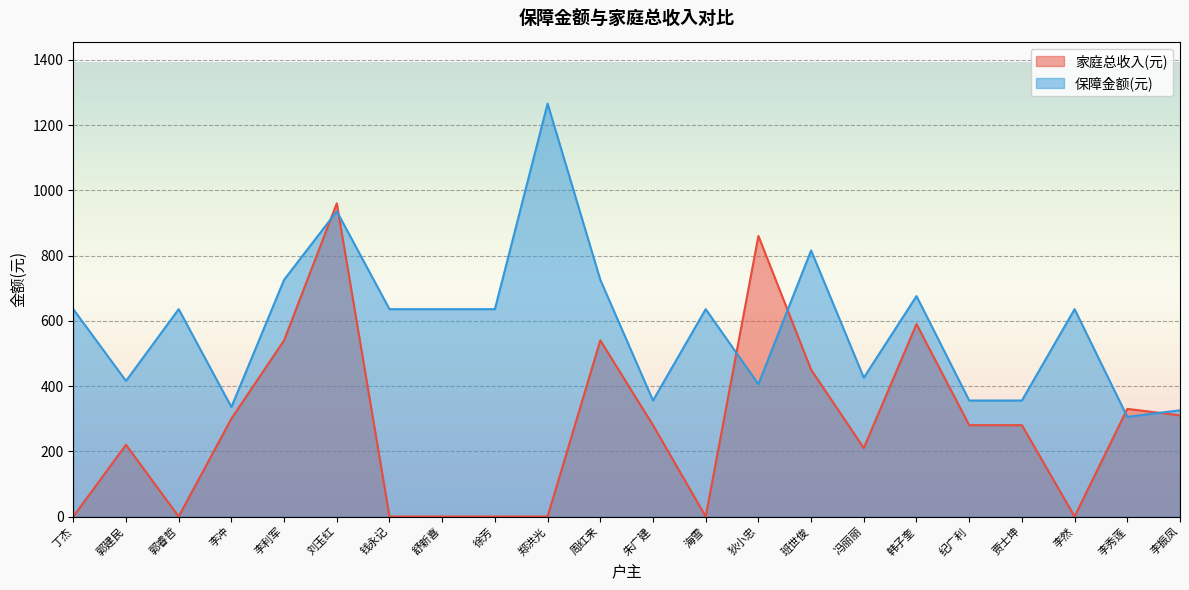

Reading left to right, what are all the values shown in this chart?

家庭总收入(元): 丁杰=0.0	郭建民=220.0	郭睿哲=0.0	李冲=300.0	李利军=540.0	刘玉红=960.0	钱永记=0.0	舒新喜=0.0	徐芳=0.0	郑洪光=0.0	周红来=540.0	朱广建=280.0	海雪=0.0	狄小忠=860.0	班世俊=450.0	冯丽丽=210.0	韩子奎=590.0	纪广利=280.0	贾士坤=280.0	李然=0.0	李秀莲=330.0	李振凤=310.0
保障金额(元): 丁杰=635.6	郭建民=415.6	郭睿哲=635.6	李冲=335.6	李利军=725.6	刘玉红=935.6	钱永记=635.6	舒新喜=635.6	徐芳=635.6	郑洪光=1265.6	周红来=725.6	朱广建=355.6	海雪=635.6	狄小忠=405.6	班世俊=815.6	冯丽丽=425.6	韩子奎=675.6	纪广利=355.6	贾士坤=355.6	李然=635.6	李秀莲=305.6	李振凤=325.6